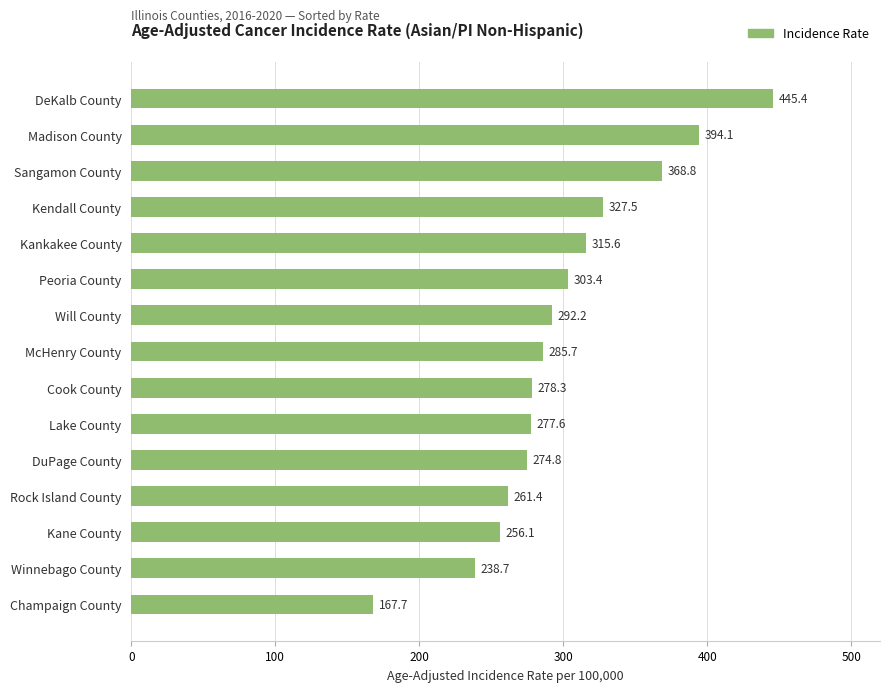

What is the change in value from Rock Island County to Winnebago County?

-22.7